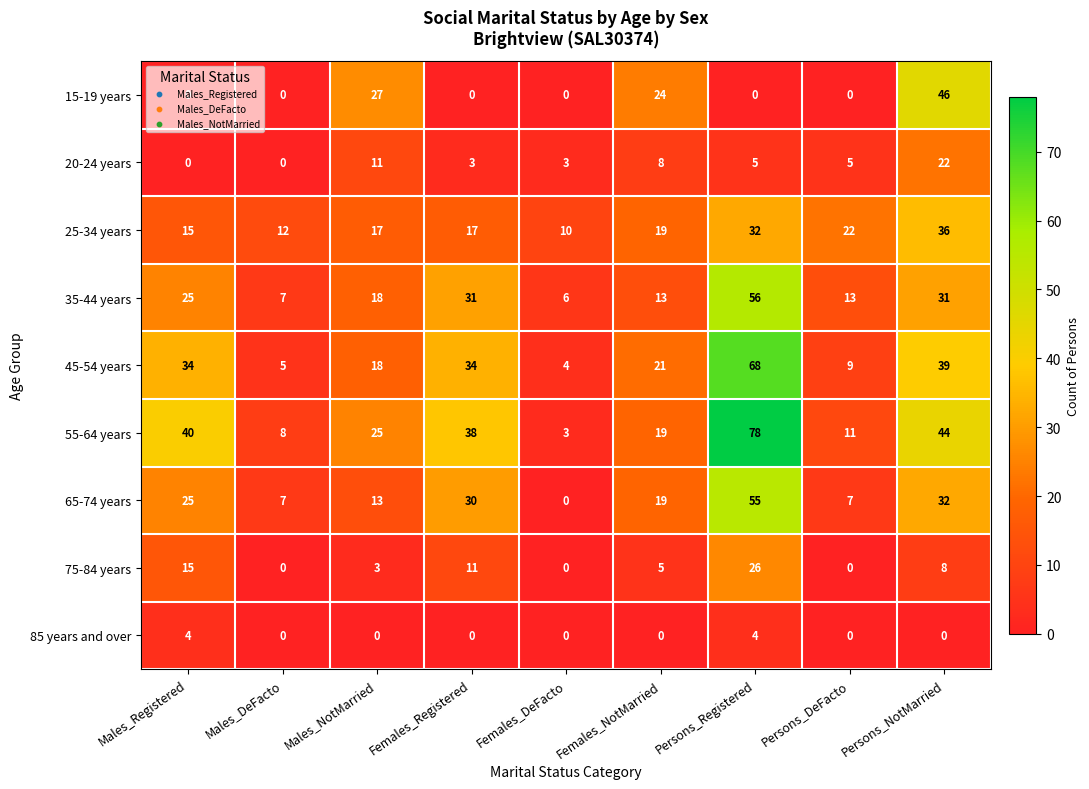

What is the sum of the 35-44 years values at Persons_NotMarried and Persons_DeFacto?

44